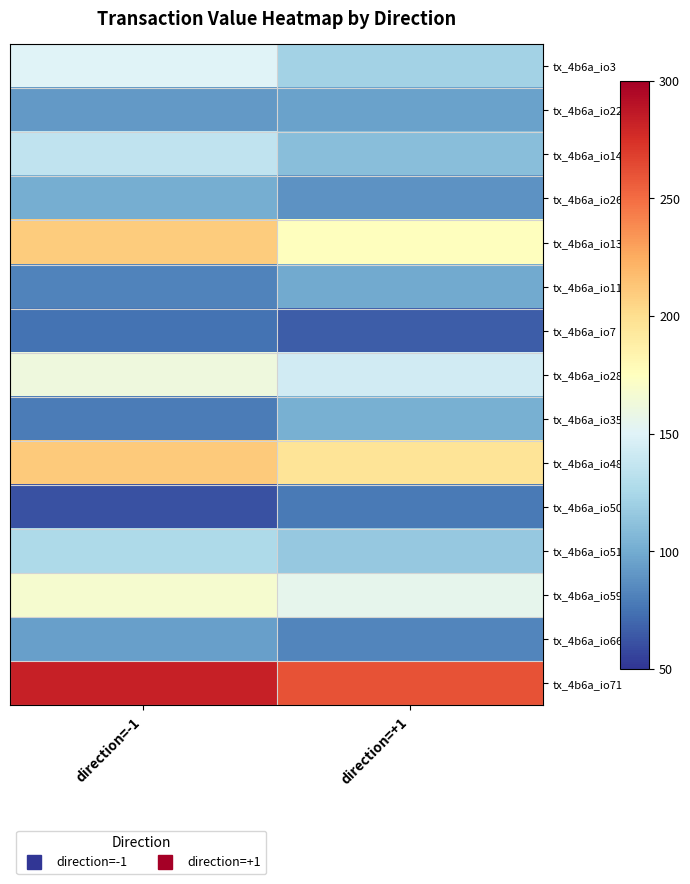

Reading left to right, what are all the values shown in this chart?

tx_4b6a_io3: direction=-1=149.8	direction=+1=122.0
tx_4b6a_io22: direction=-1=91.8	direction=+1=95.5
tx_4b6a_io14: direction=-1=135.1	direction=+1=110.2
tx_4b6a_io26: direction=-1=101.3	direction=+1=88.8
tx_4b6a_io13: direction=-1=209.9	direction=+1=175.3
tx_4b6a_io11: direction=-1=81.9	direction=+1=99.1
tx_4b6a_io7: direction=-1=75.3	direction=+1=65.8
tx_4b6a_io28: direction=-1=161.8	direction=+1=143.2
tx_4b6a_io35: direction=-1=78.8	direction=+1=102.4
tx_4b6a_io48: direction=-1=210.7	direction=+1=195.6
tx_4b6a_io50: direction=-1=61.1	direction=+1=78.3
tx_4b6a_io51: direction=-1=126.2	direction=+1=115.7
tx_4b6a_io59: direction=-1=168.1	direction=+1=155.4
tx_4b6a_io66: direction=-1=94.3	direction=+1=82.6
tx_4b6a_io71: direction=-1=282.8	direction=+1=260.1